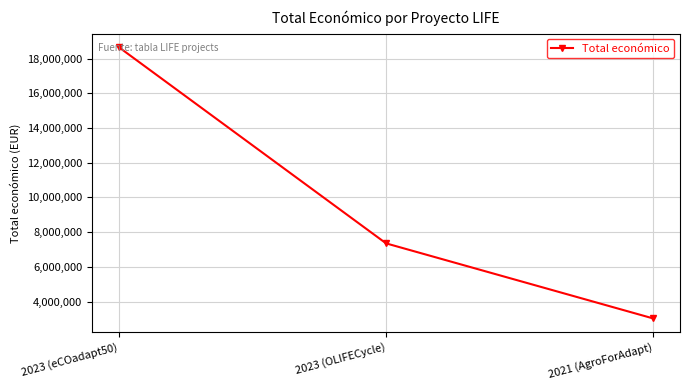

What is the smallest value displayed?

3024537